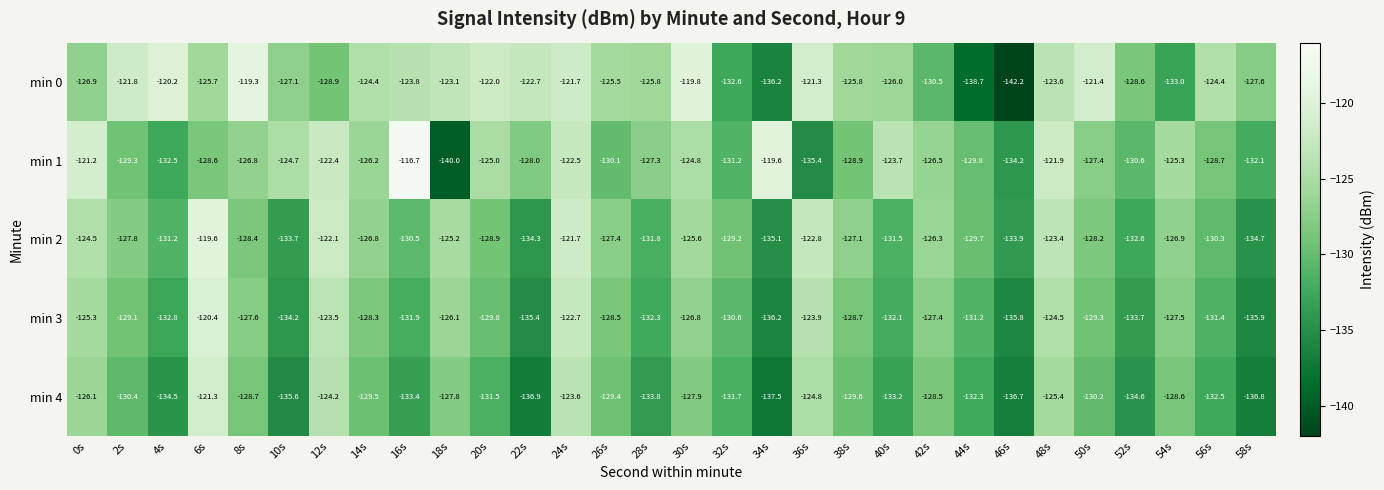

List the labels in order of min 1 value, largest first.

16s, 34s, 0s, 48s, 12s, 24s, 40s, 10s, 30s, 20s, 54s, 14s, 42s, 8s, 28s, 50s, 22s, 6s, 56s, 38s, 2s, 44s, 26s, 52s, 32s, 58s, 4s, 46s, 36s, 18s